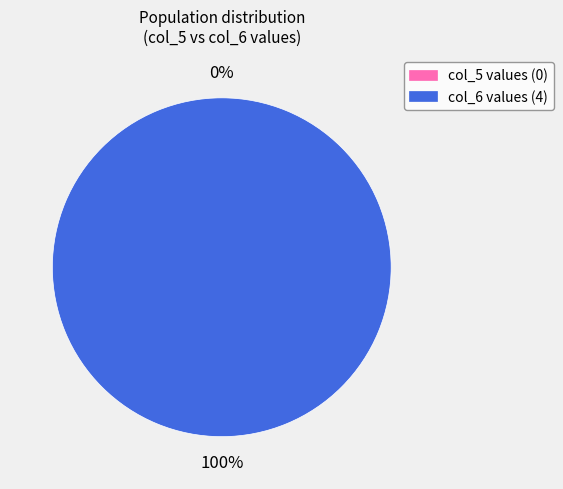

How many slices are in this pie chart?

2